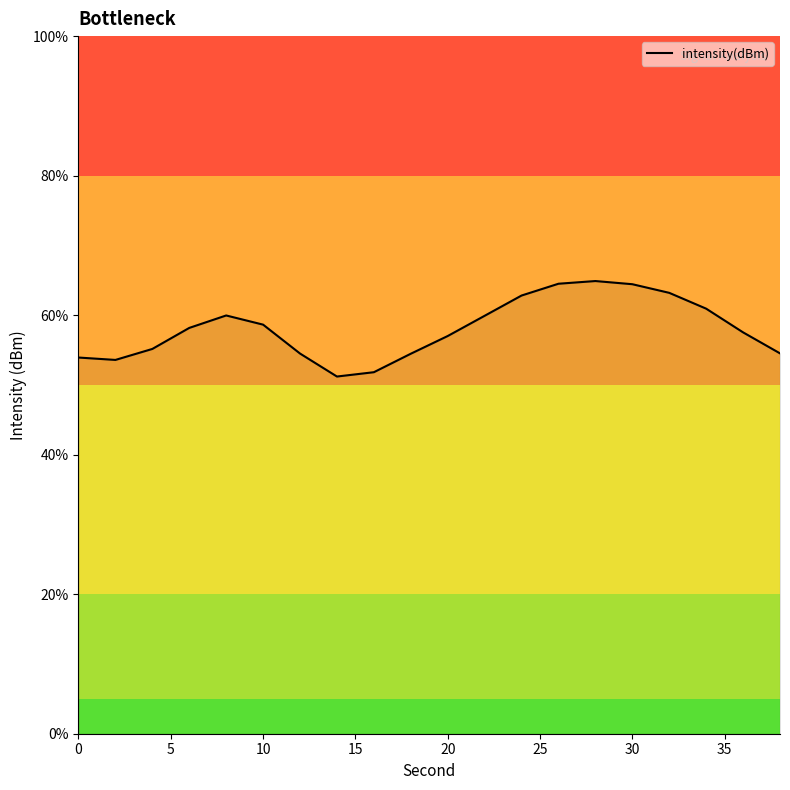

What is the difference between the maximum and minimum values?

13.7